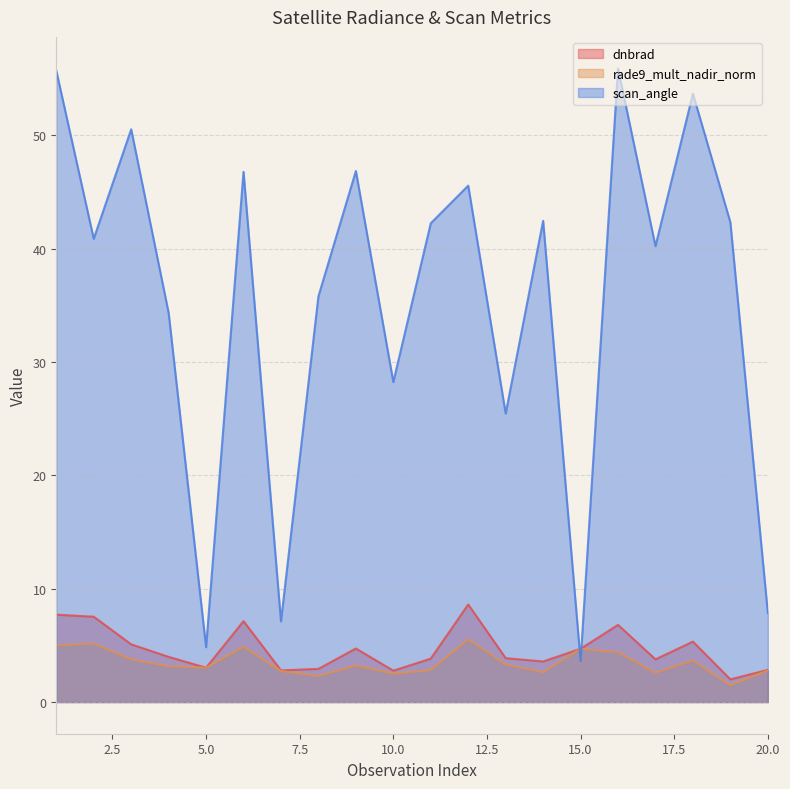

True or false: scan_angle and dnbrad intersect in this chart.

True